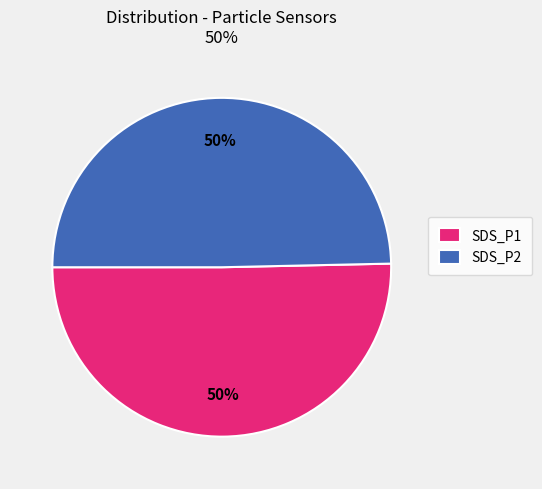

To the nearest percent, what portion does SDS_P1 represent?

50%